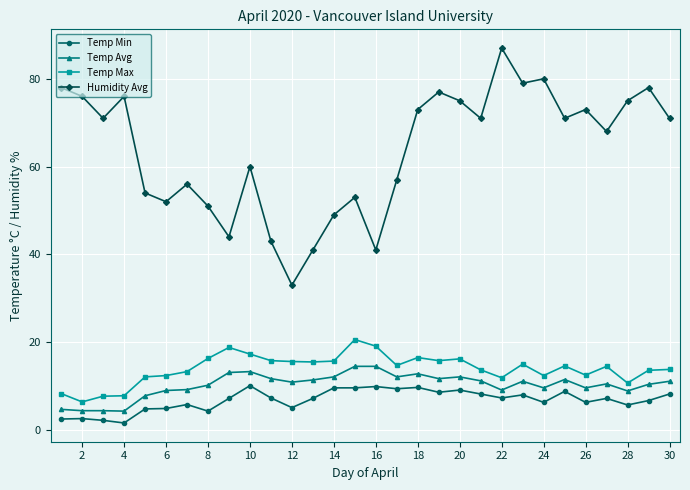

Which series has the widest spread of values?

Humidity Avg